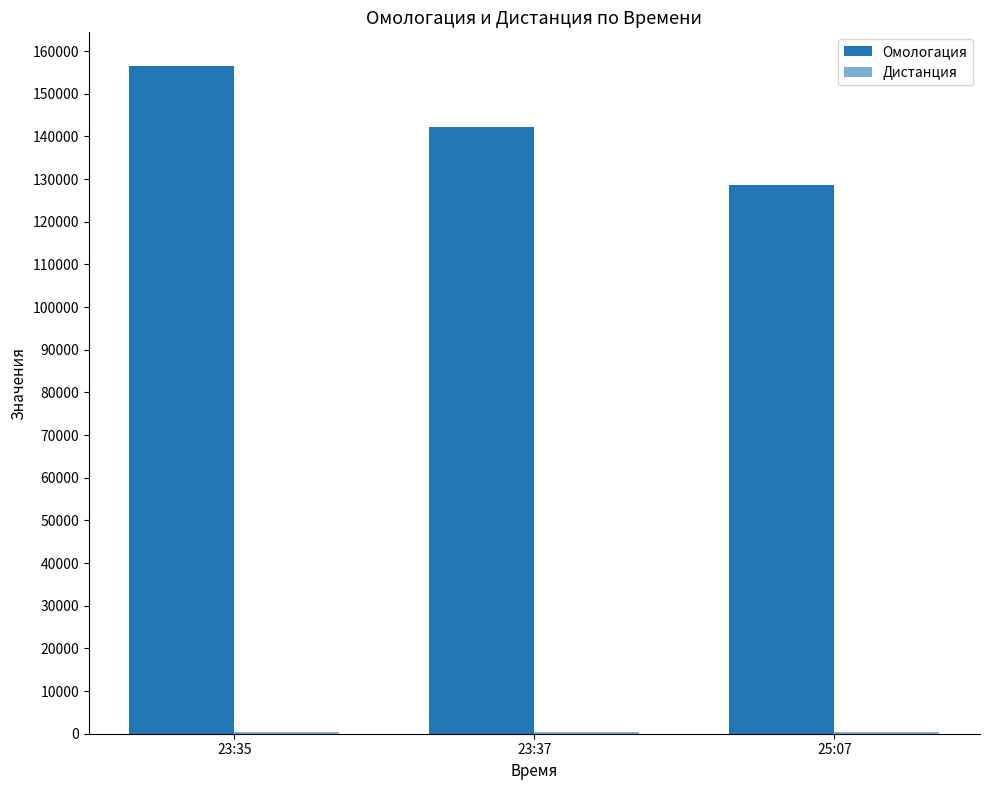

The value of Омологация at 23:35 is 156561. True or false?

True